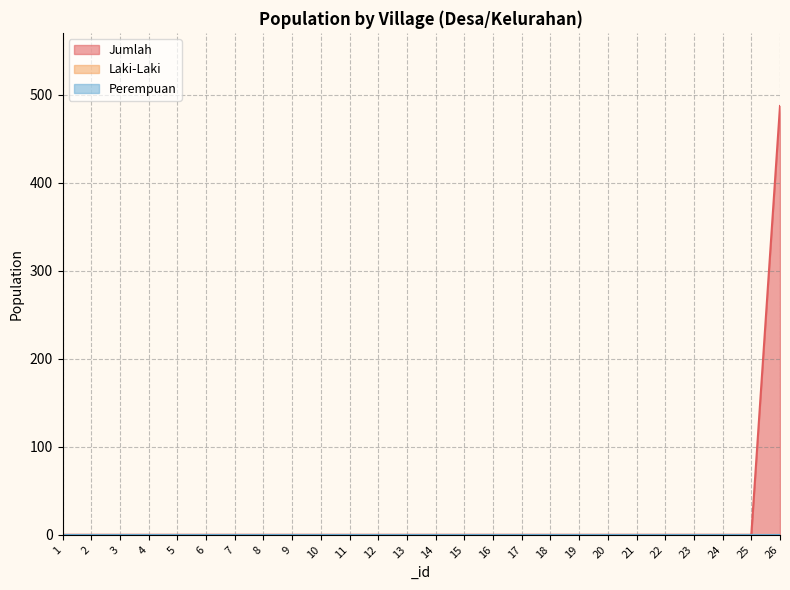

Is the value of Laki-Laki at 20 greater than the value of Jumlah at 24?

No